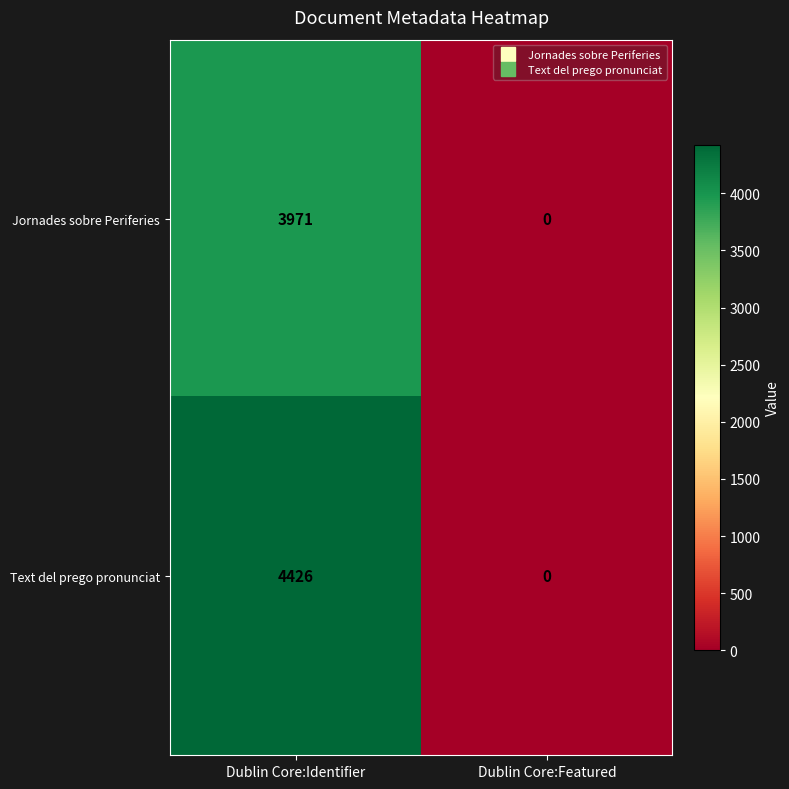

Rank the series at Dublin Core:Identifier from highest to lowest value.

Text del prego pronunciat, Jornades sobre Periferies